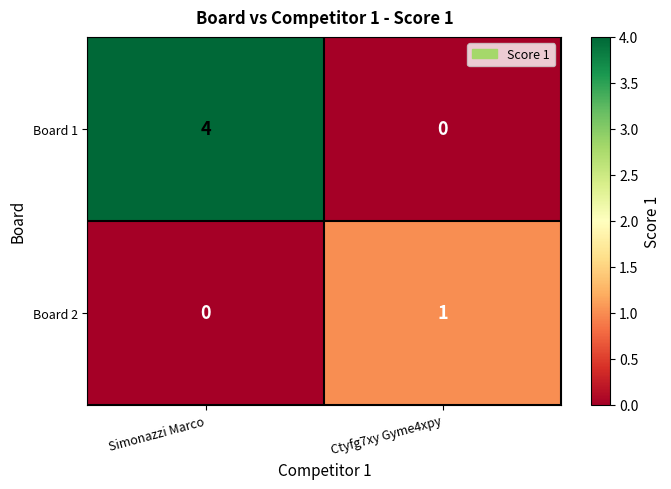

Is it true that Board 2 equals 2 at Ctyfg7xy Gyme4xpy?

False